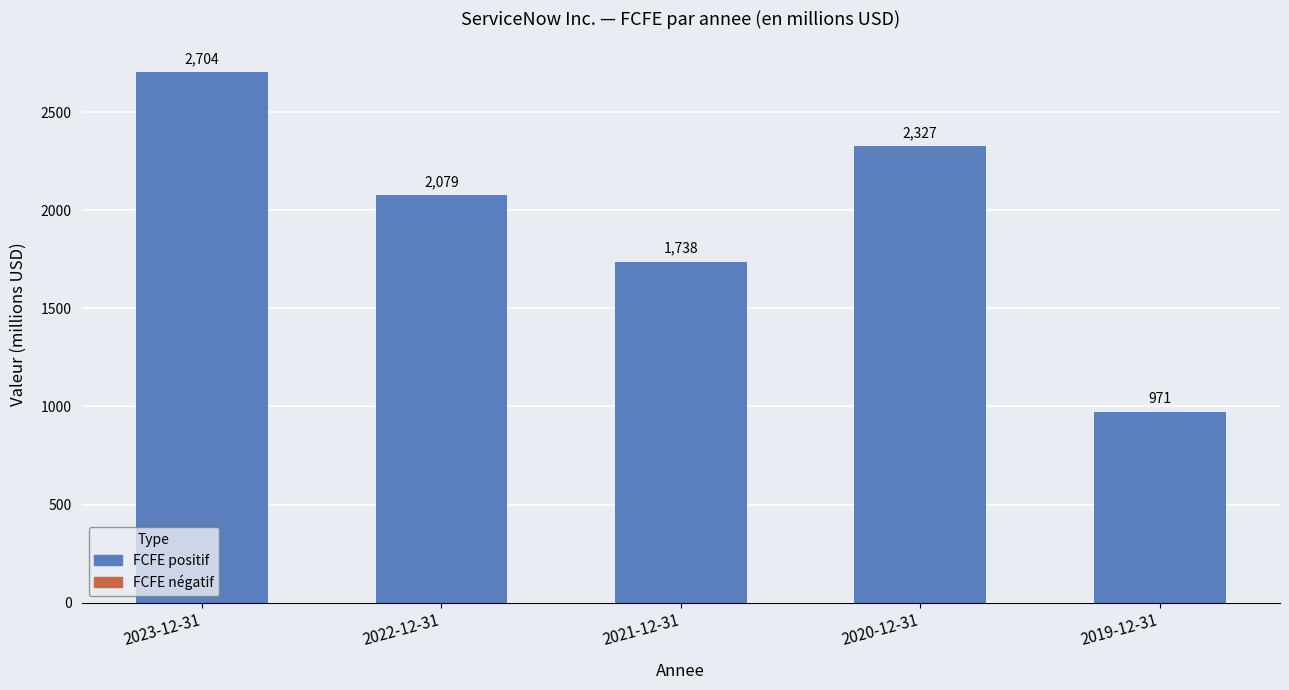

What is the value of the 2nd bar from the left?

2079